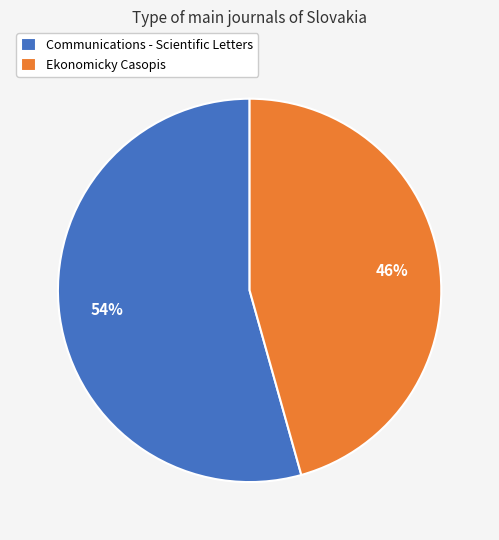

To the nearest percent, what is the combined percentage of Ekonomicky Casopis and Communications - Scientific Letters?

100%